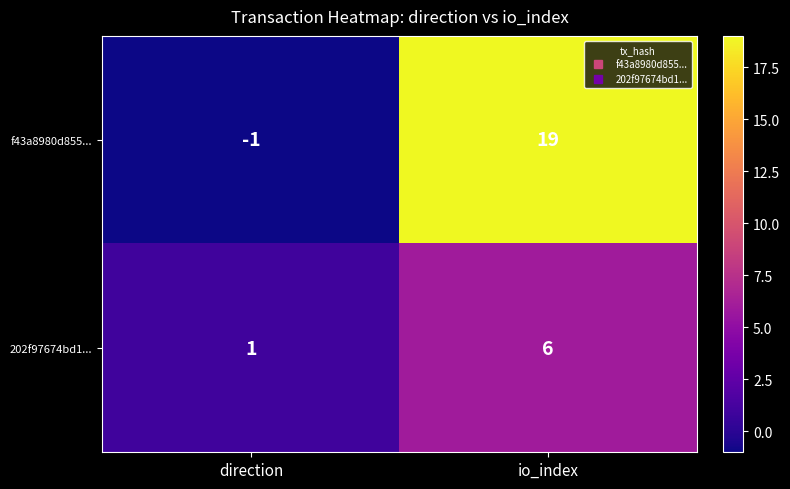

True or false: 202f97674bd1... has a value of 8 at io_index.

False